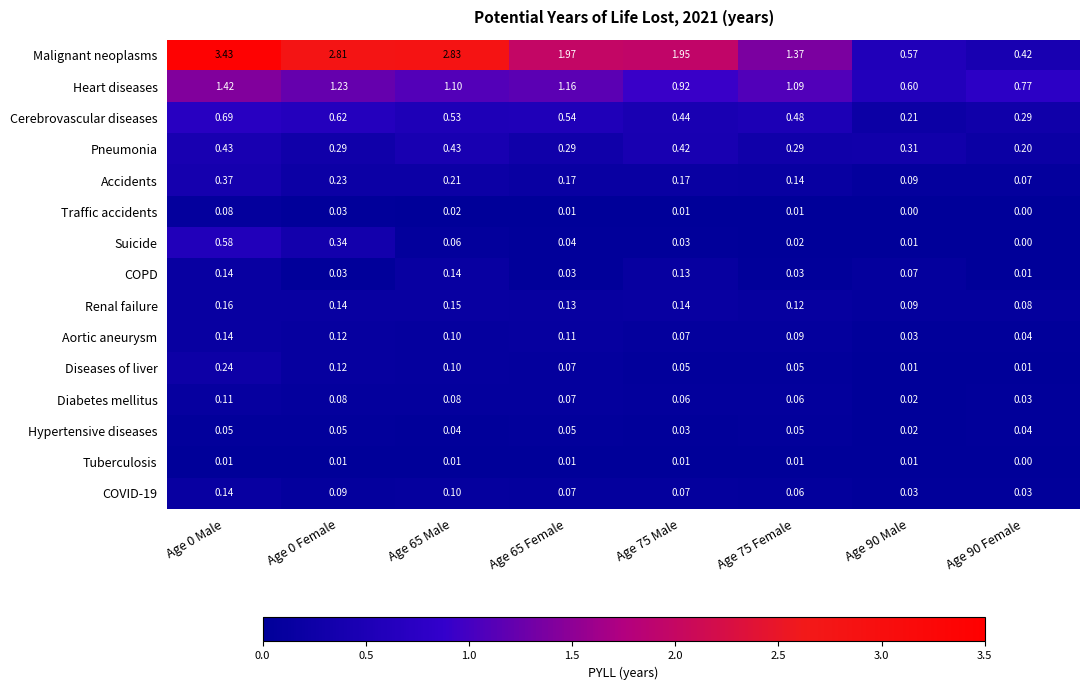

Which series has the largest total across all categories?

Malignant neoplasms